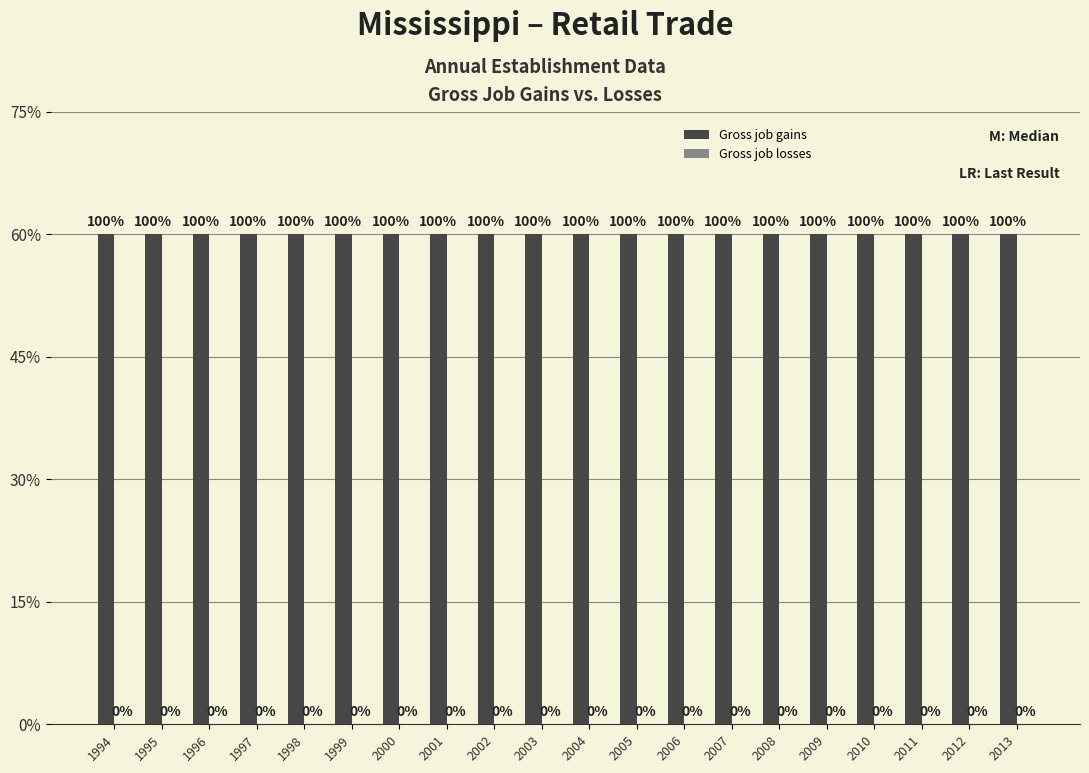

Rank the series by their average value, from highest to lowest.

Gross job gains, Gross job losses